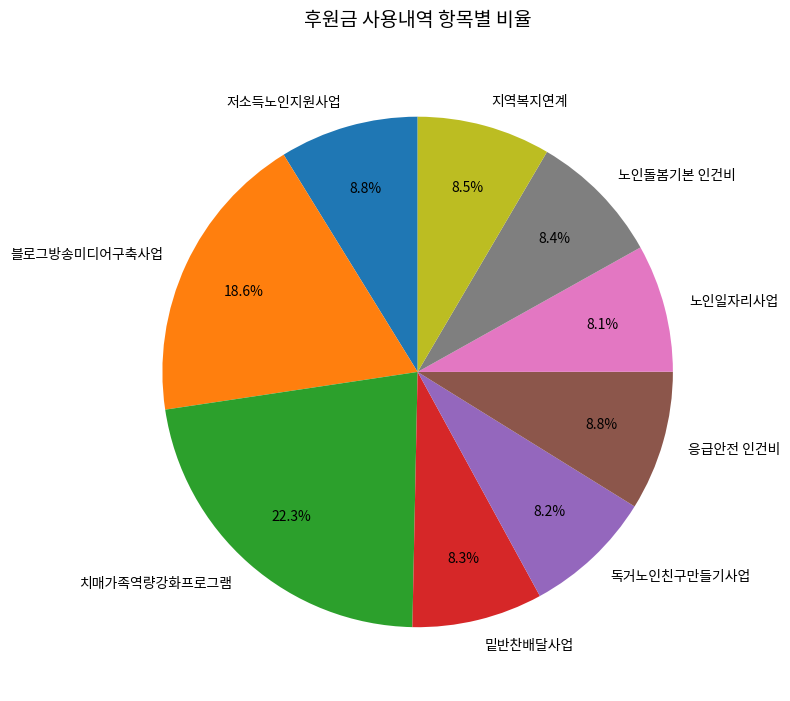

Which category has the biggest portion of the pie?

치매가족역량강화프로그램